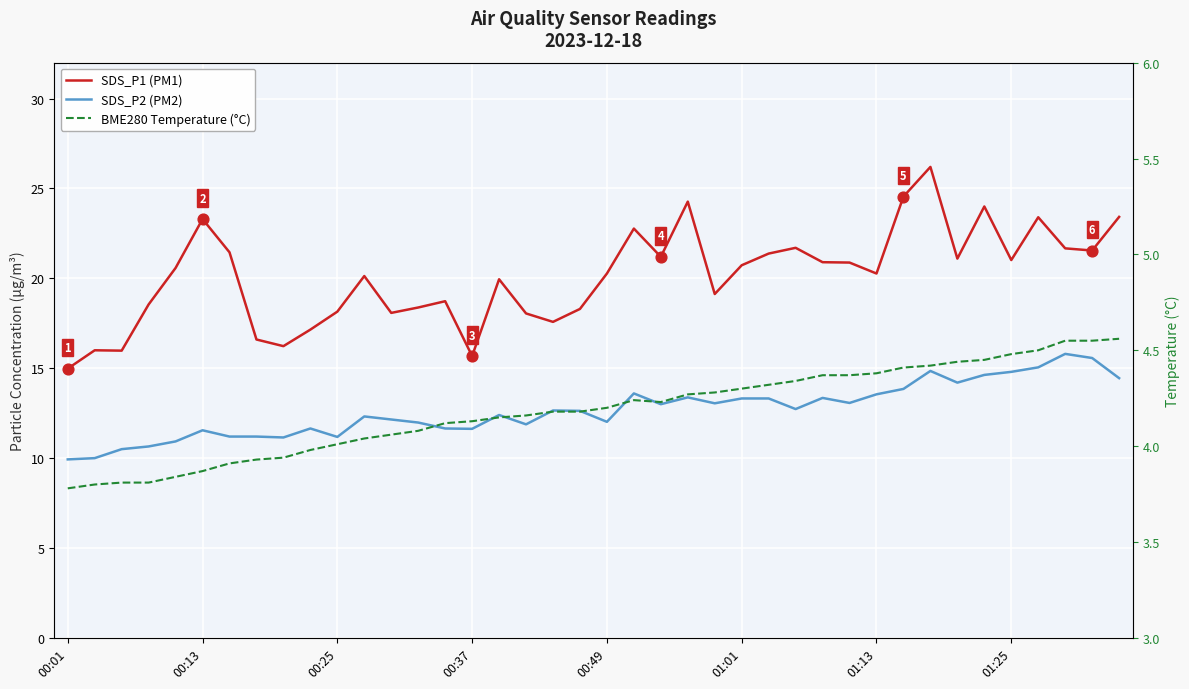

At how many categories does at least one series exceed 12?

40